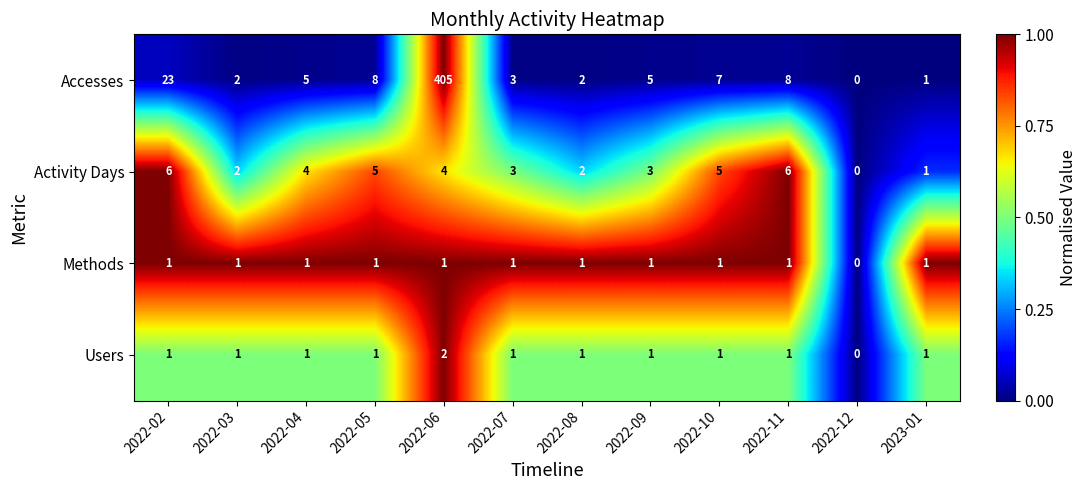

At which label does Activity Days reach its minimum?

2022-12